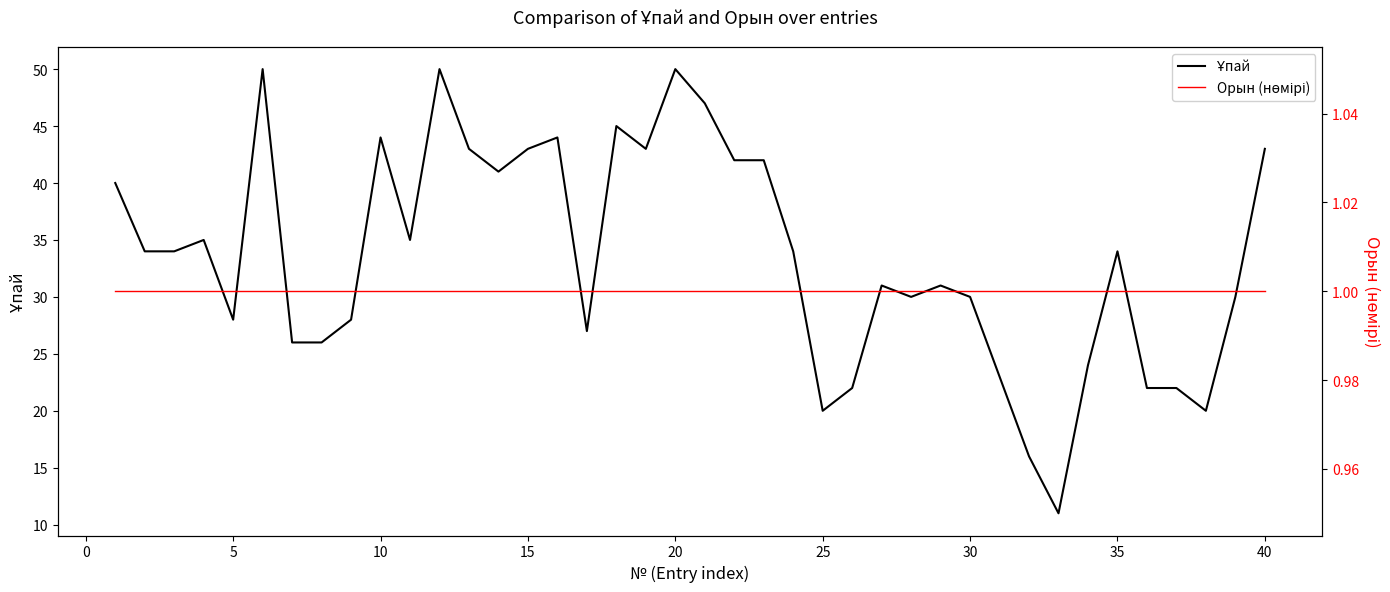

Count the number of categories in the chart.

40